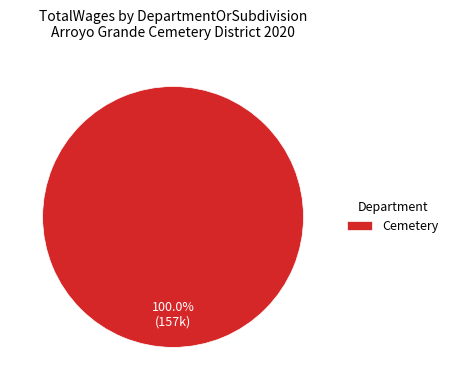

Rank the categories by value from highest to lowest.

Cemetery